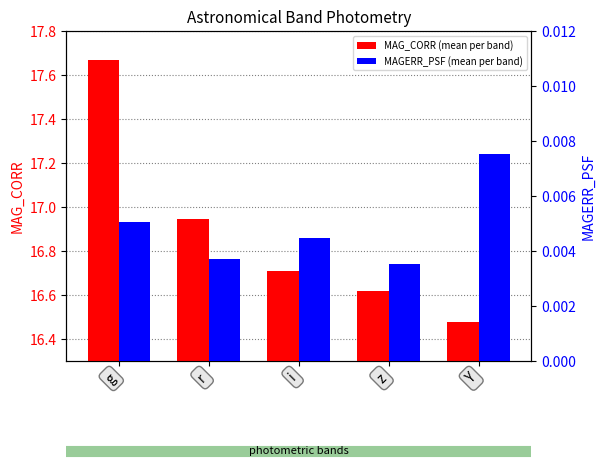

The MAG_CORR (mean per band) series shows 10.6 at z. True or false?

False